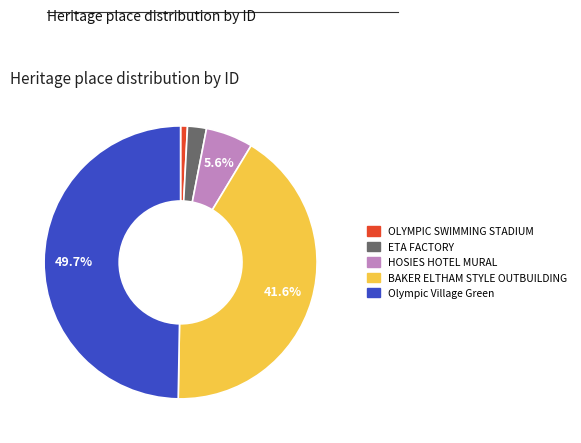

The Olympic Village Green slice represents 50% of the pie. True or false?

True